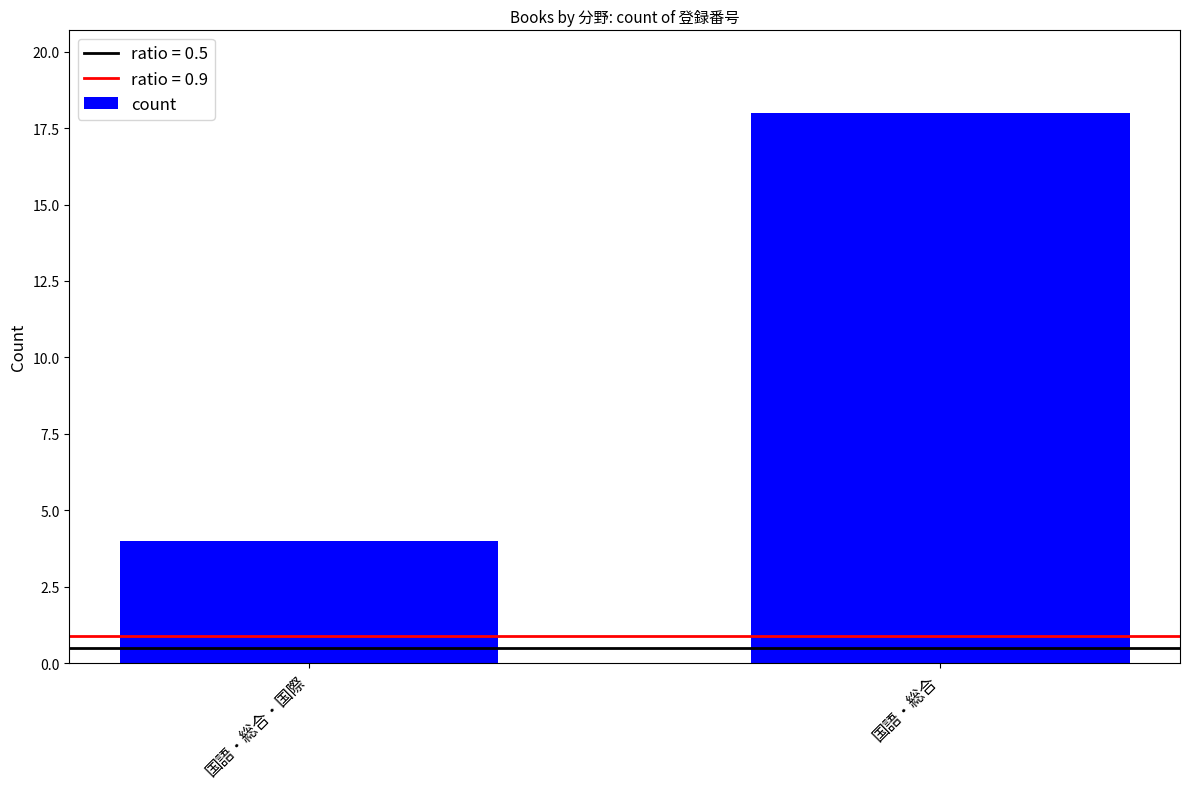

What is the label of the 2nd bar from the right?

国語・総合・国際